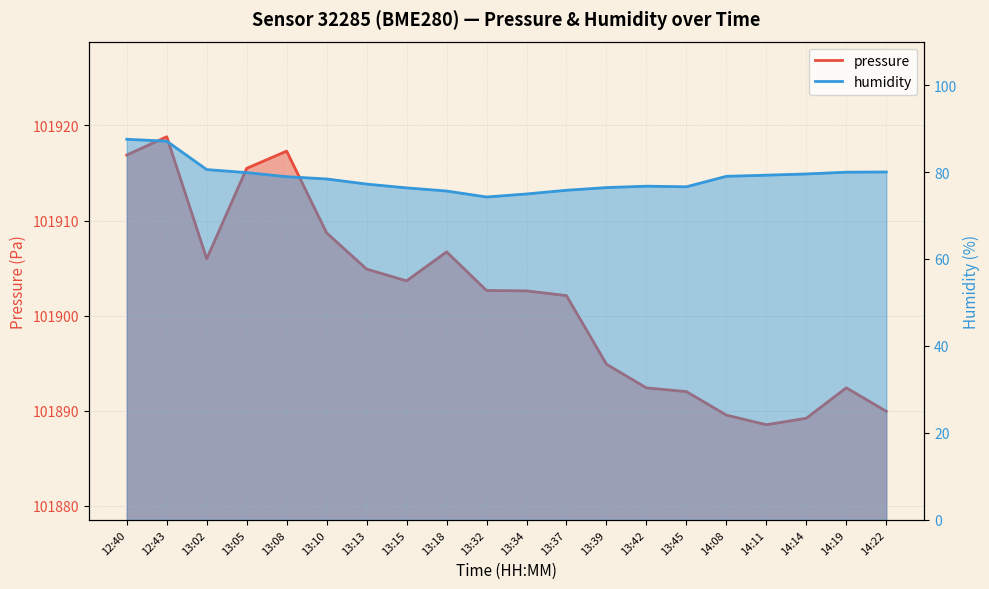

Is it true that pressure equals 32421.9 at 13:39?

False